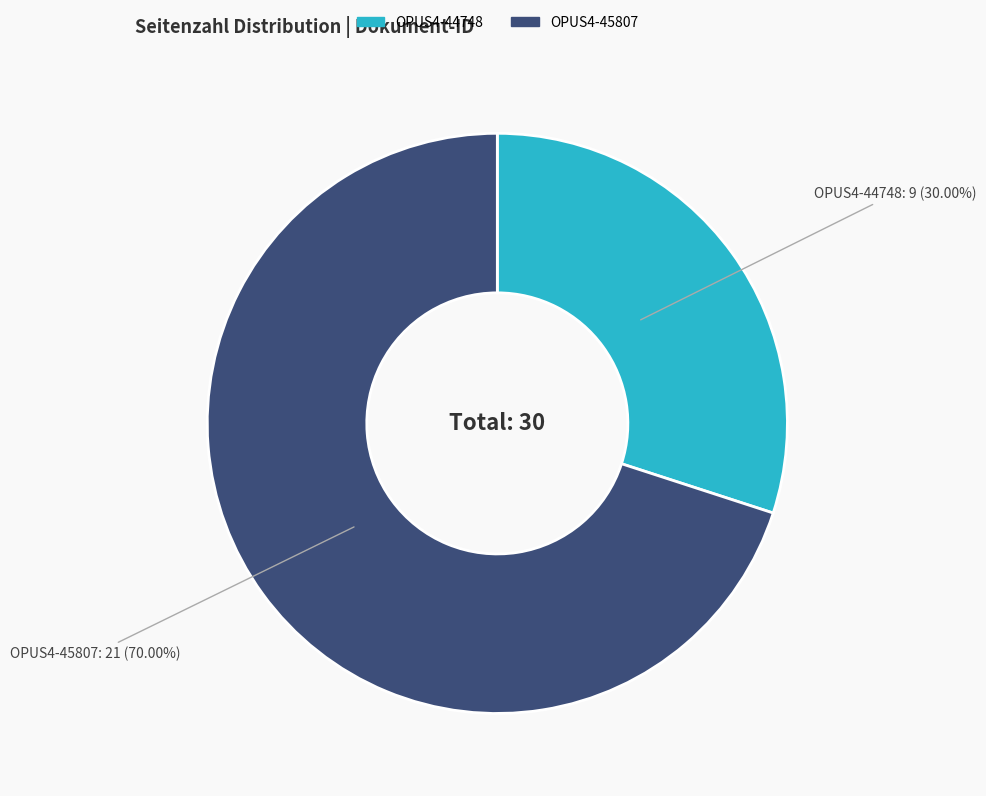

Count the number of slices in the pie.

2